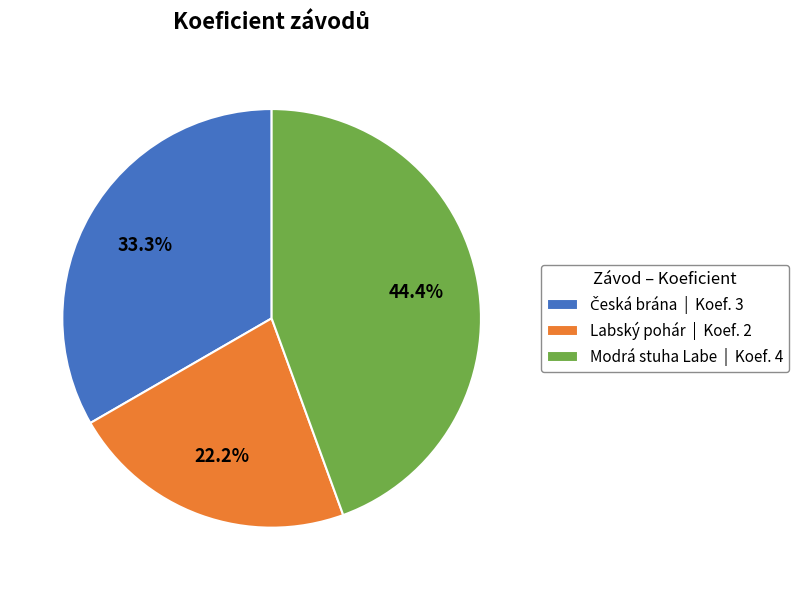

Is there any slice that represents more than half of the pie?

No